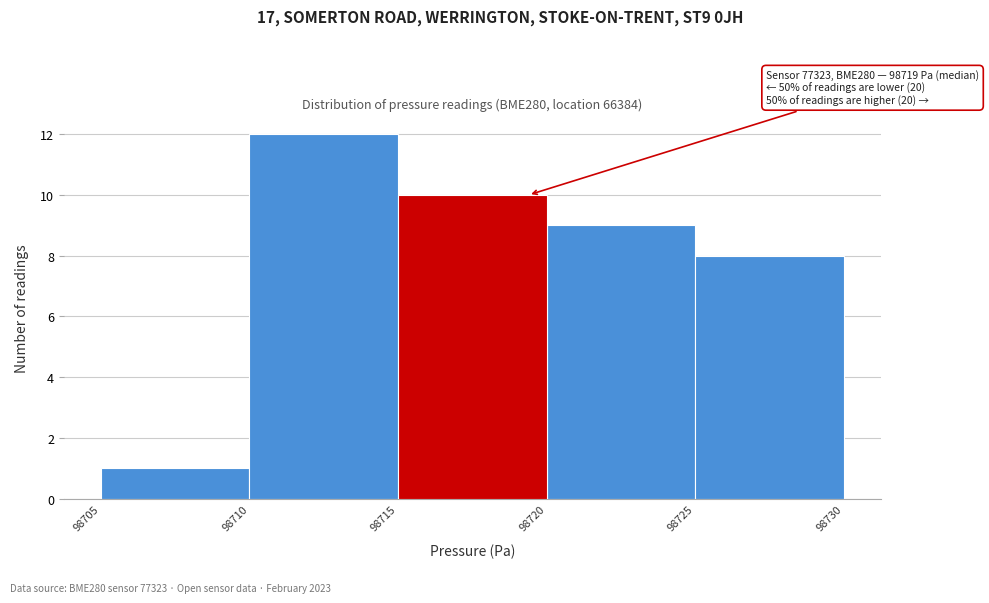

Over which range of the x-axis is the bar tallest?

98710 to 98715